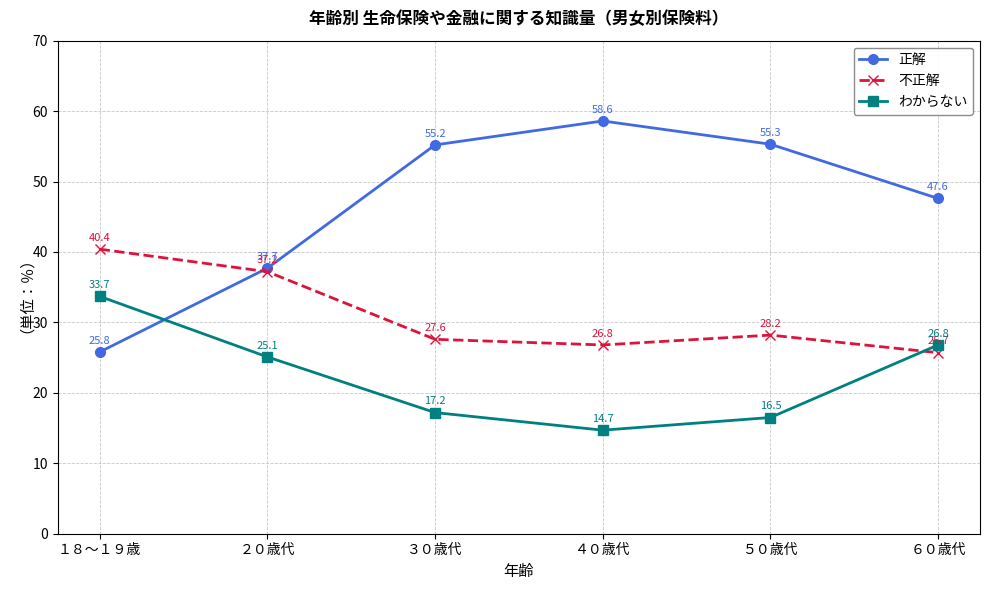

Is it true that わからない equals 13.7 at ６０歳代?

False